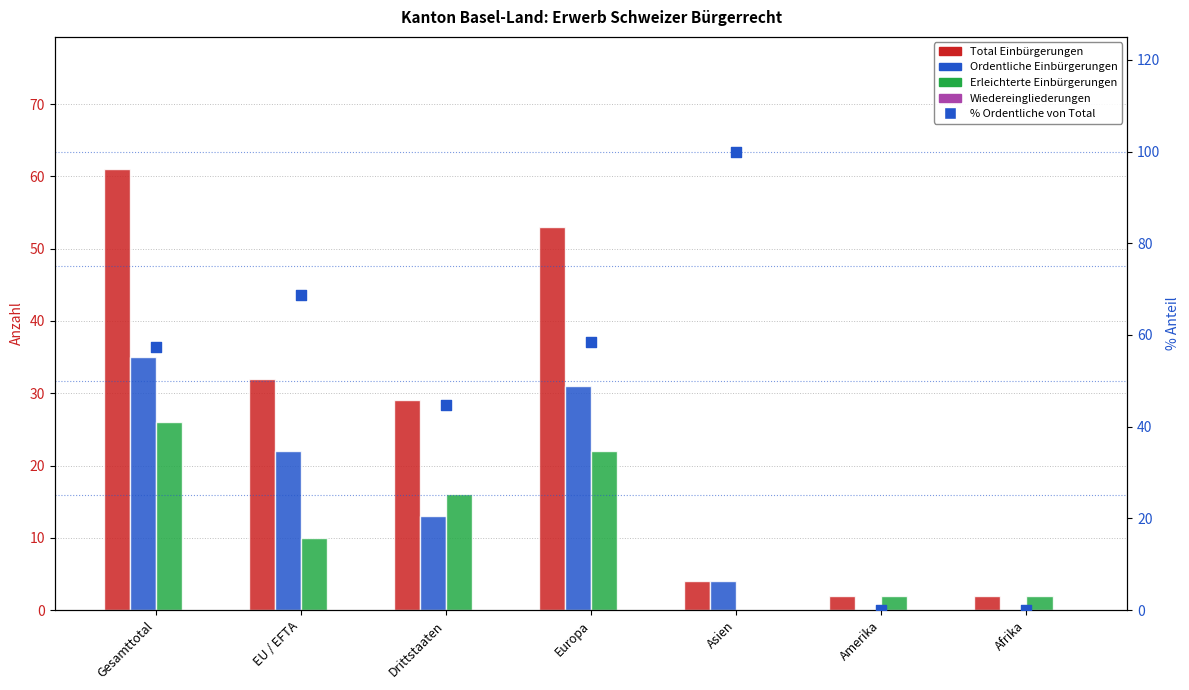

Which series has the largest total across all categories?

% Ordentliche von Total